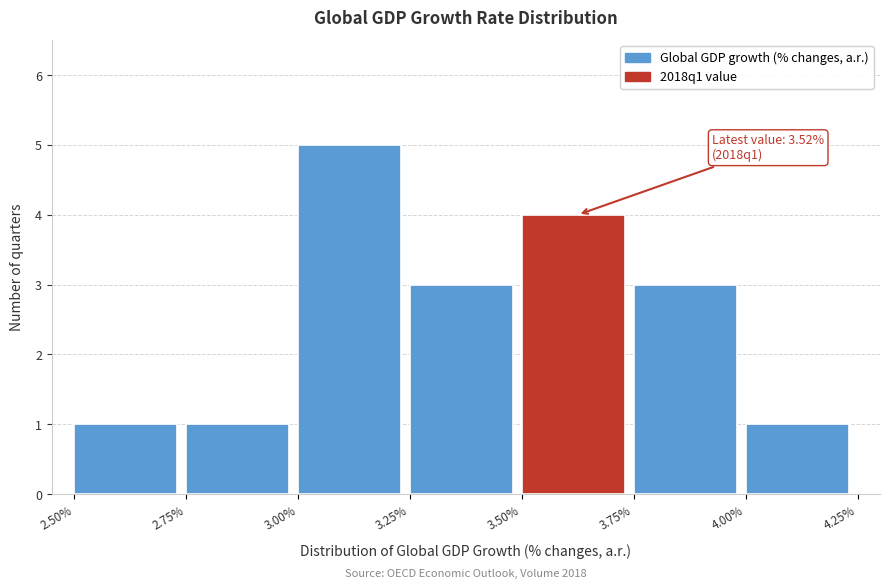

Over which range of the x-axis is the bar tallest?

3.00% to 3.25%